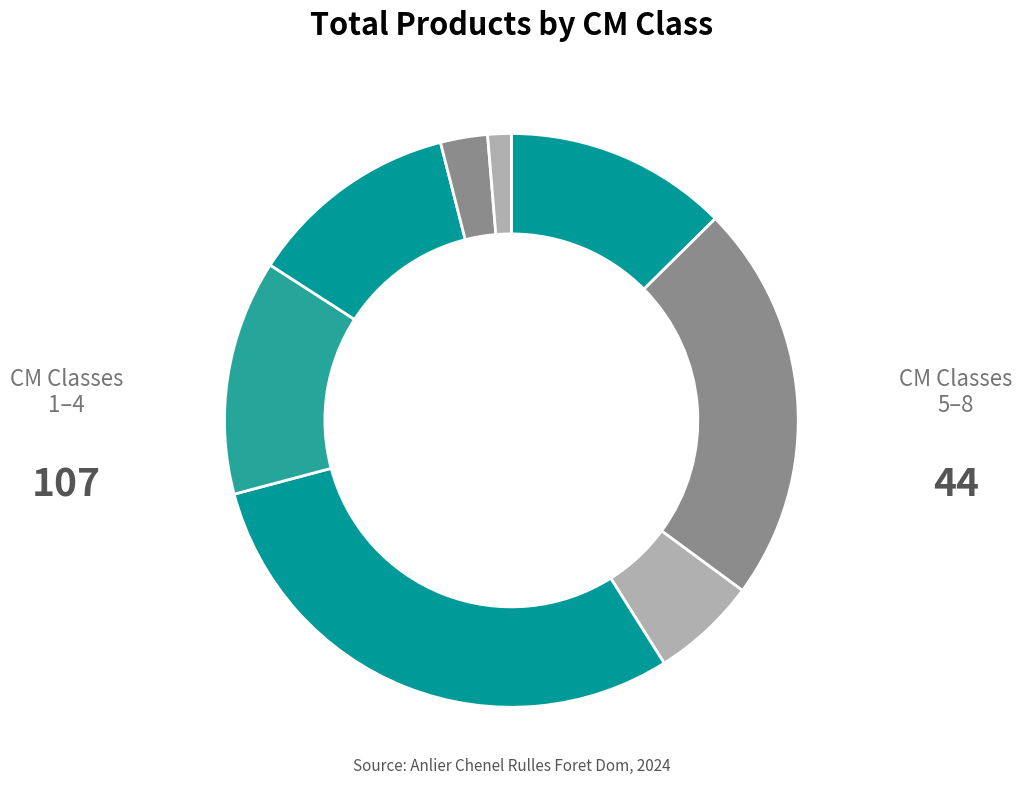

How many segments does this pie chart have?

8